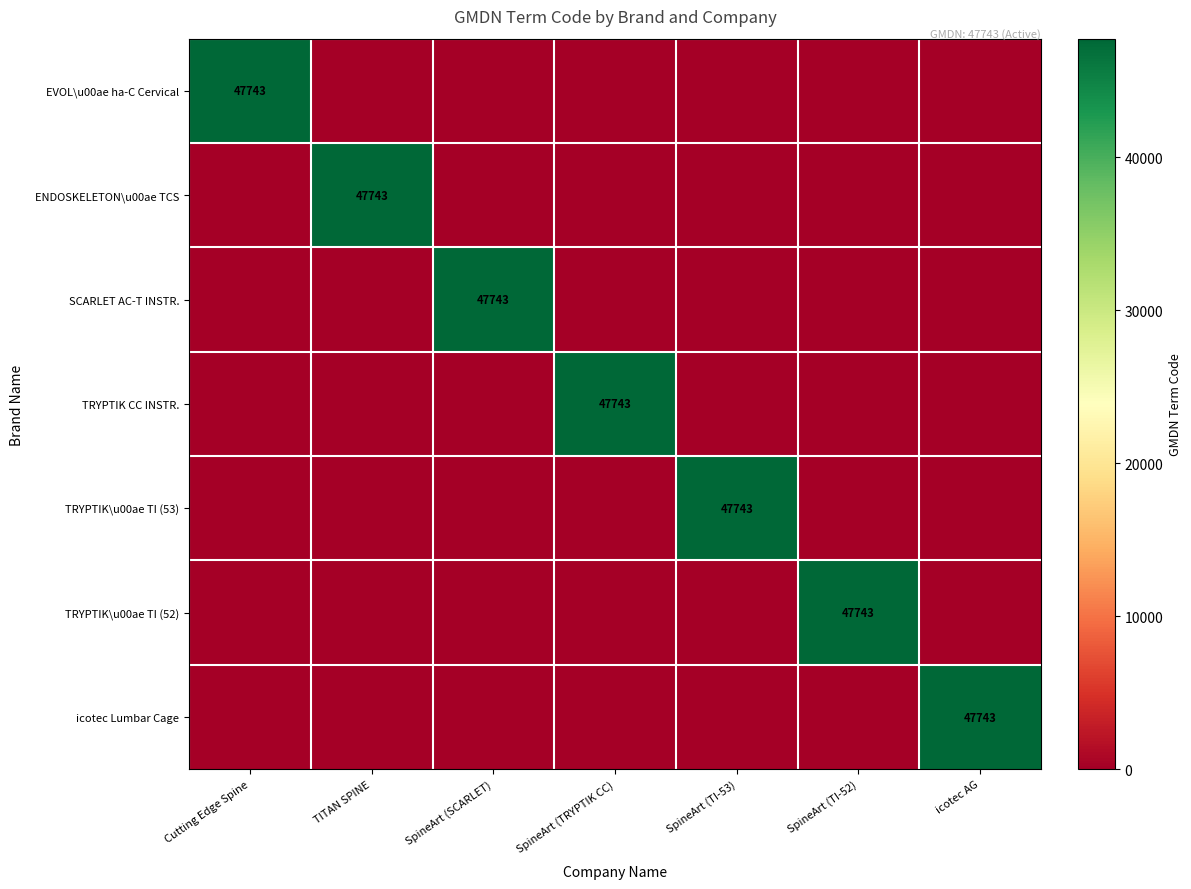

The TRYPTIK\u00ae TI (53) series shows 47743 at SpineArt (TI-53). True or false?

True